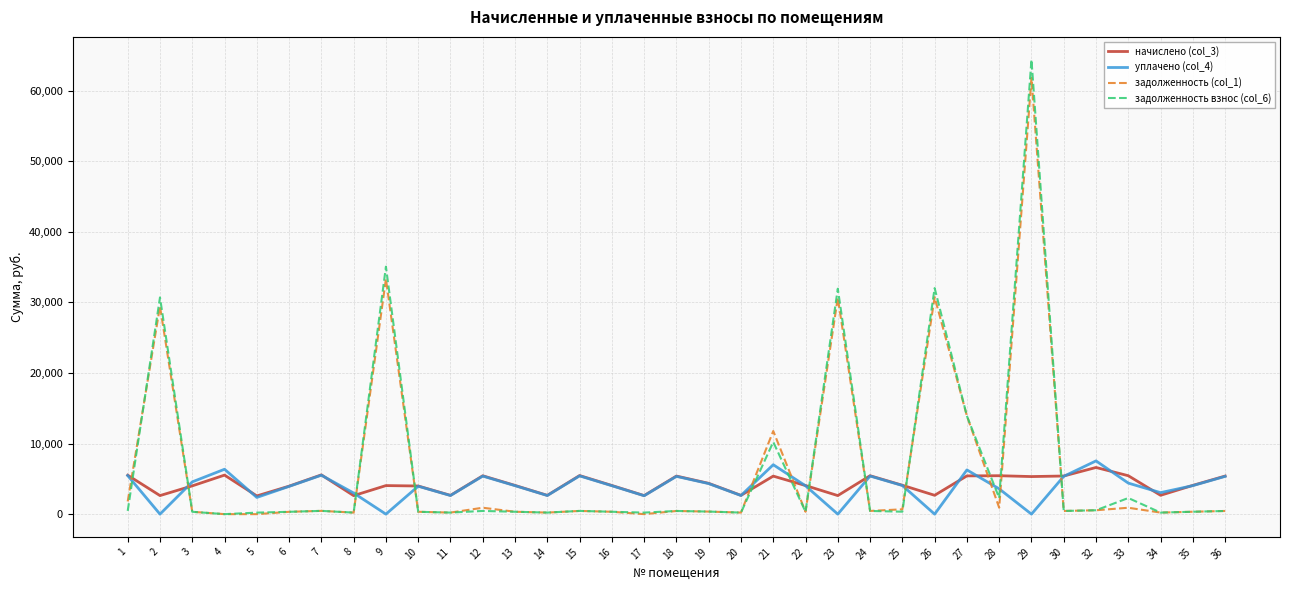

The уплачено (col_4) series shows 0.0 at 26. True or false?

True